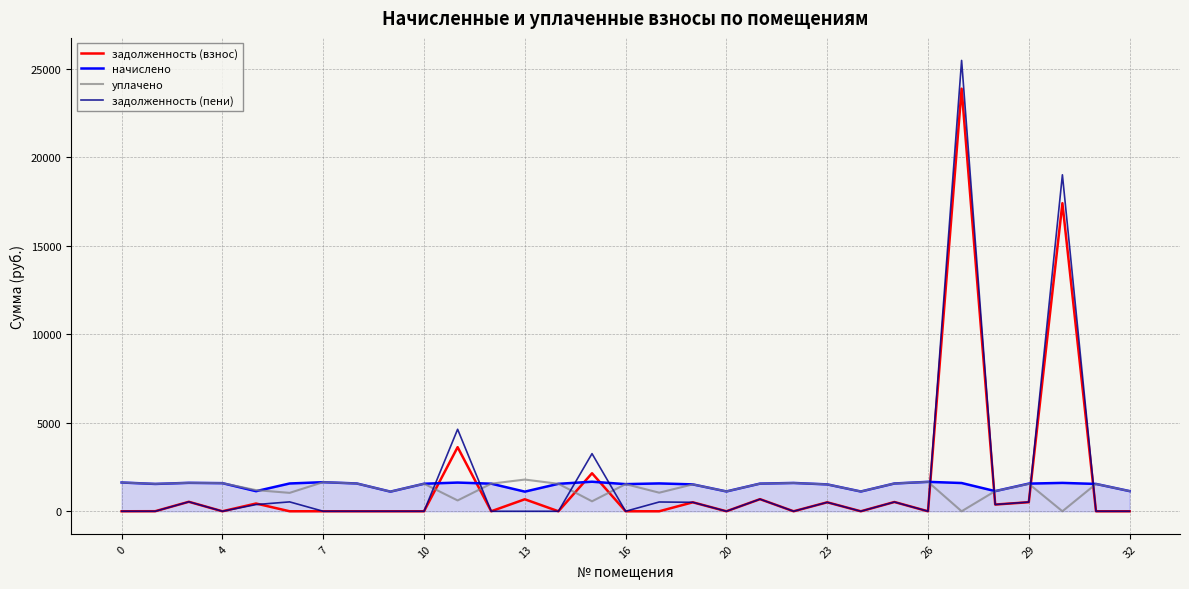

True or false: уплачено and задолженность (взнос) cross at least once.

True